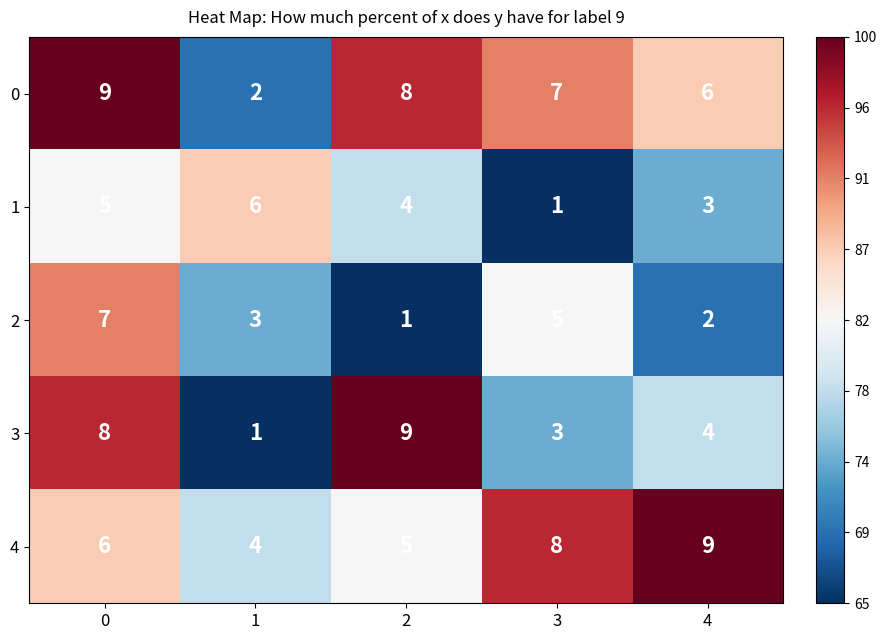

Rank the series at 0 from lowest to highest value.

1, 4, 2, 3, 0